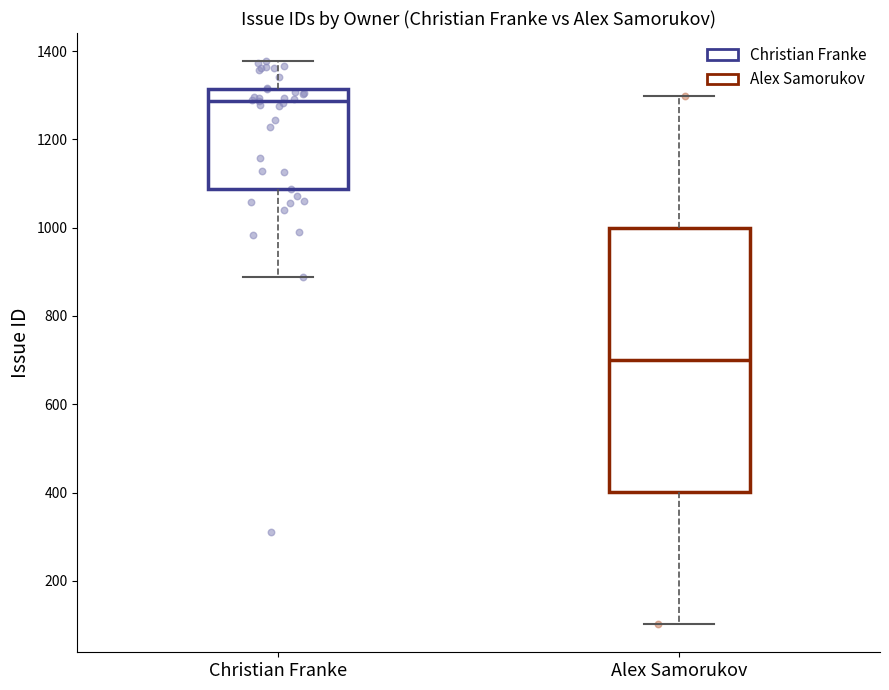

Reading left to right, transcribe this box plot: for each box, give where its median line is, the range the box spans, and where its two whiskers end, as read against the y-axis. The values are not printed on the chart, so give them approximately, as read against the axis.

Christian Franke: median 1280, box 1080 to 1320, whiskers 880 to 1380
Alex Samorukov: median 700, box 400 to 1000, whiskers 100 to 1300